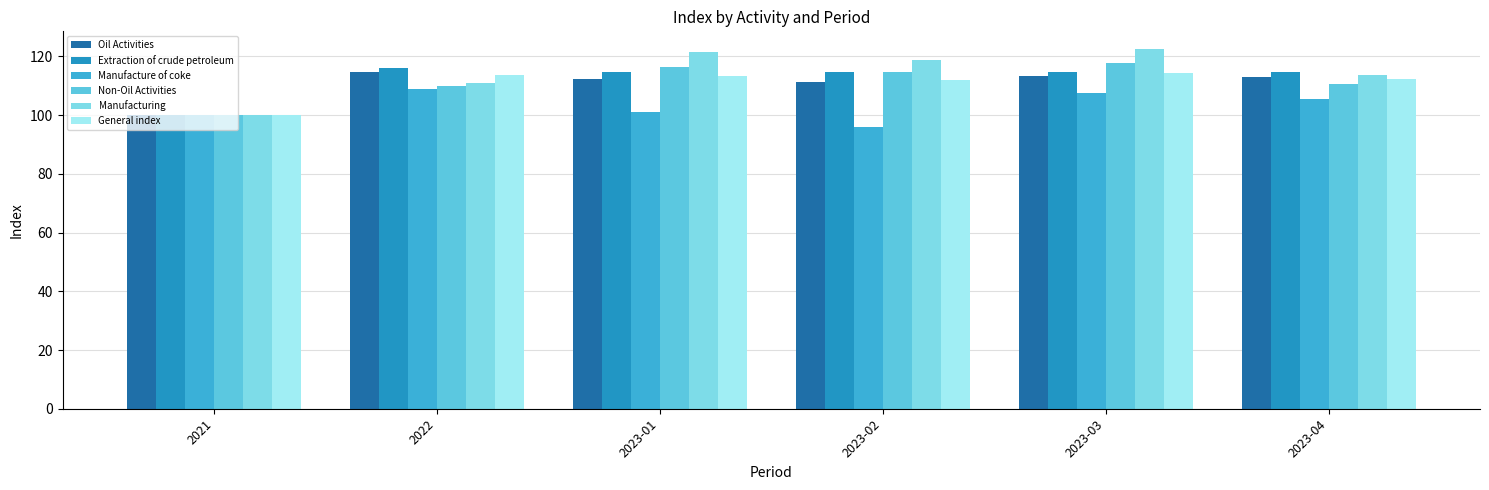

The value of Manufacturing at 2021 is 161.4. True or false?

False